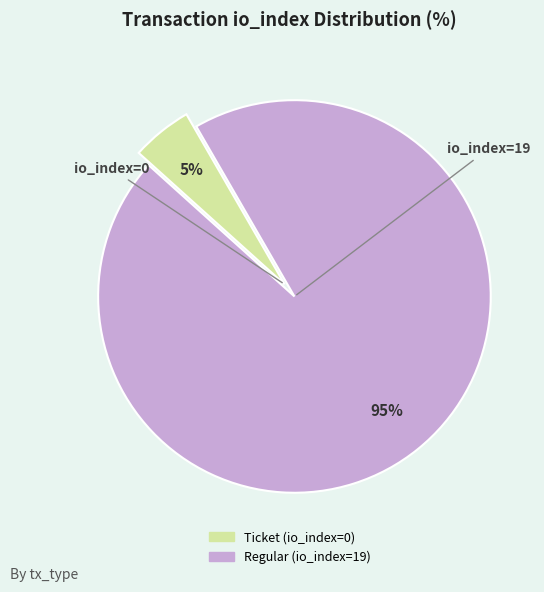

To the nearest percent, what is the difference between the largest and smallest slice percentages?

90%